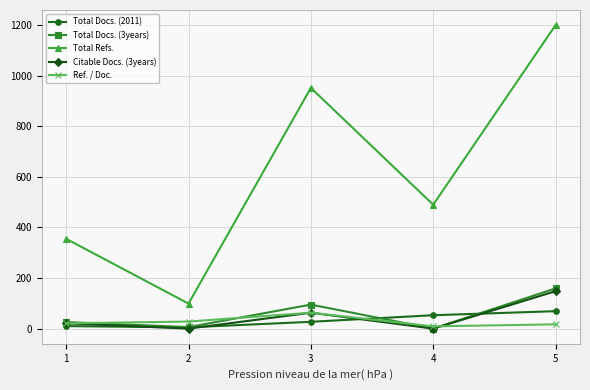

How many categories are shown in the chart?

5